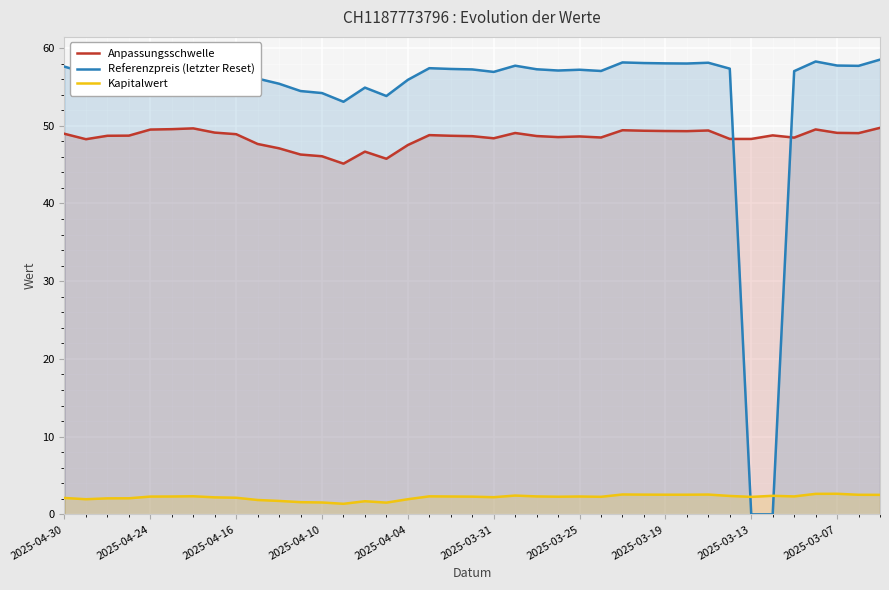

What is the minimum value for Anpassungsschwelle?

45.1